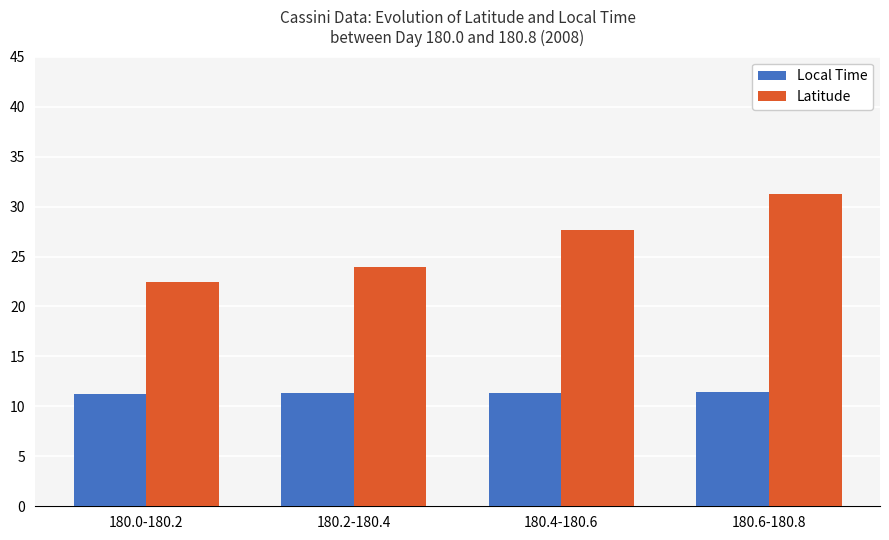

What is the average value of the Local Time series?

11.4